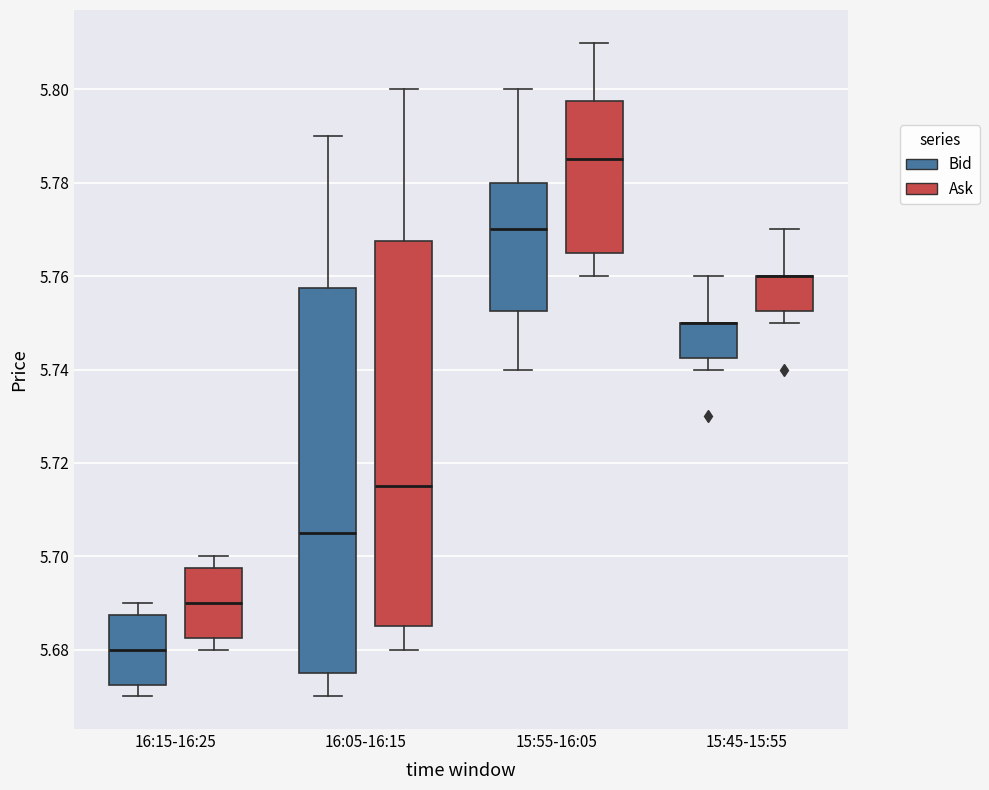

Reading left to right, transcribe this box plot: for each box, give where its median line is, the range the box spans, and where its two whiskers end, as read against the y-axis. The values are not printed on the chart, so give them approximately, as read against the axis.

16:15-16:25 (Bid): median 5.680, box 5.672 to 5.688, whiskers 5.670 to 5.690
16:15-16:25 (Ask): median 5.690, box 5.682 to 5.698, whiskers 5.680 to 5.700
16:05-16:15 (Bid): median 5.706, box 5.676 to 5.758, whiskers 5.670 to 5.790
16:05-16:15 (Ask): median 5.716, box 5.686 to 5.768, whiskers 5.680 to 5.800
15:55-16:05 (Bid): median 5.770, box 5.752 to 5.780, whiskers 5.740 to 5.800
15:55-16:05 (Ask): median 5.786, box 5.766 to 5.798, whiskers 5.760 to 5.810
15:45-15:55 (Bid): median 5.750 (drawn on the box's upper edge), box 5.742 to 5.750, whiskers 5.740 to 5.760
15:45-15:55 (Ask): median 5.760 (drawn on the box's upper edge), box 5.752 to 5.760, whiskers 5.750 to 5.770